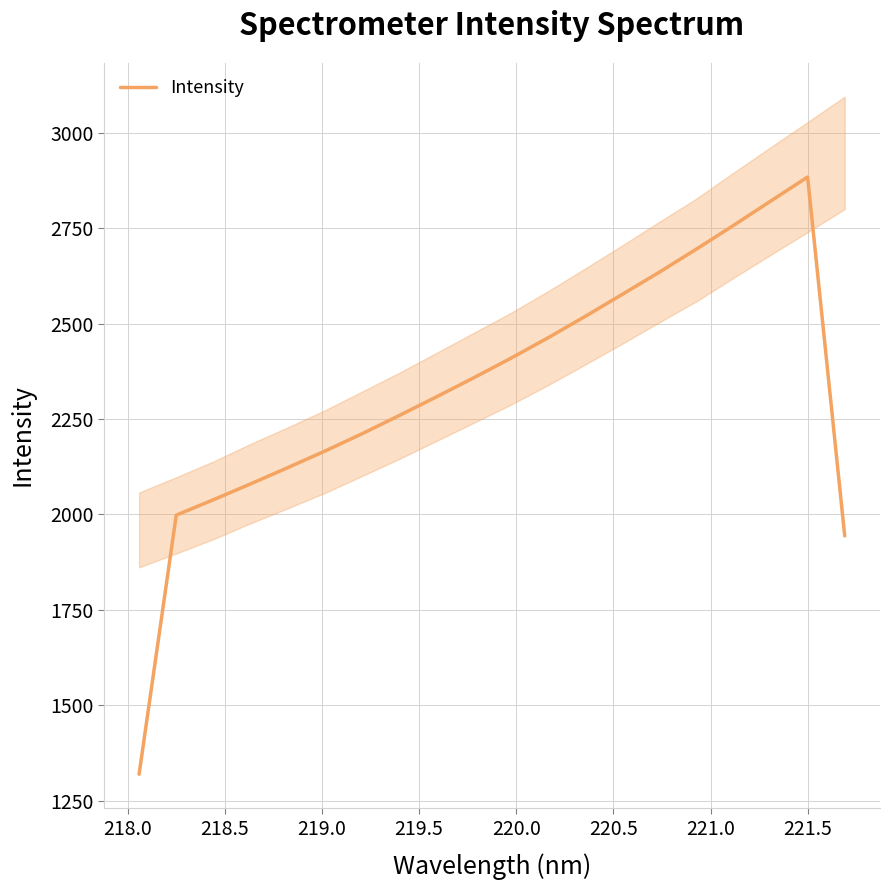

What is the lowest value of the Intensity series?

1318.9